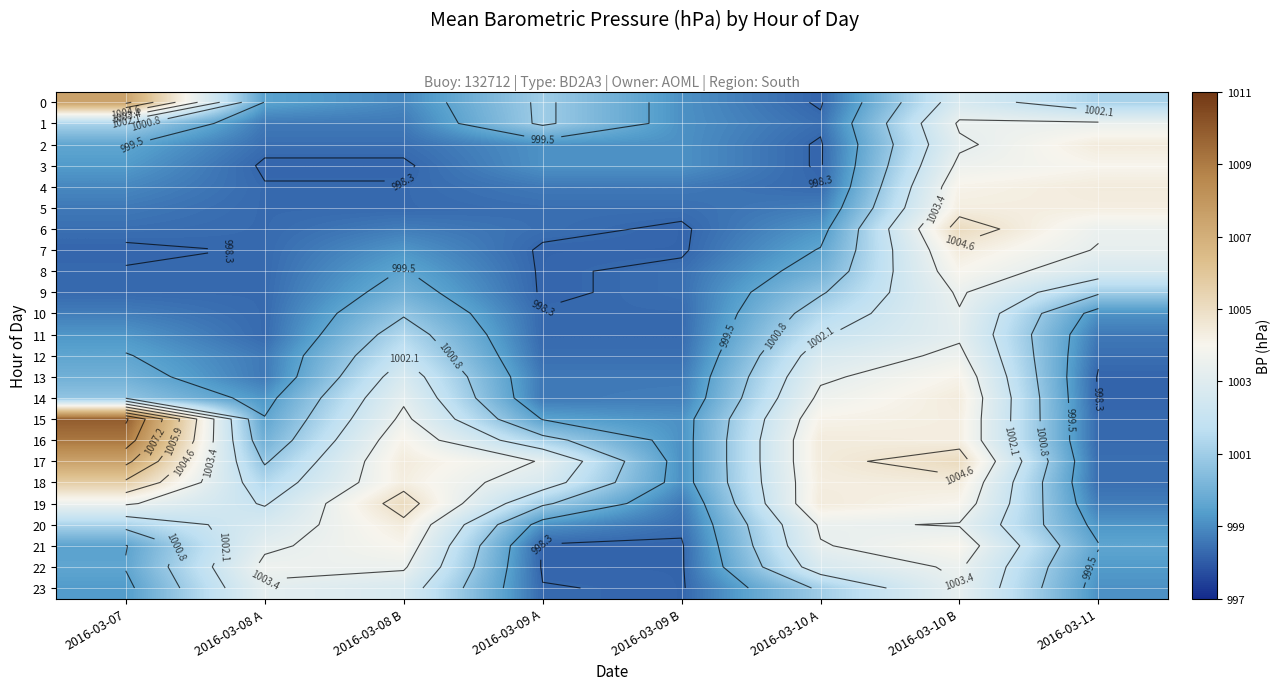

Which series has the largest range (max minus min)?

15